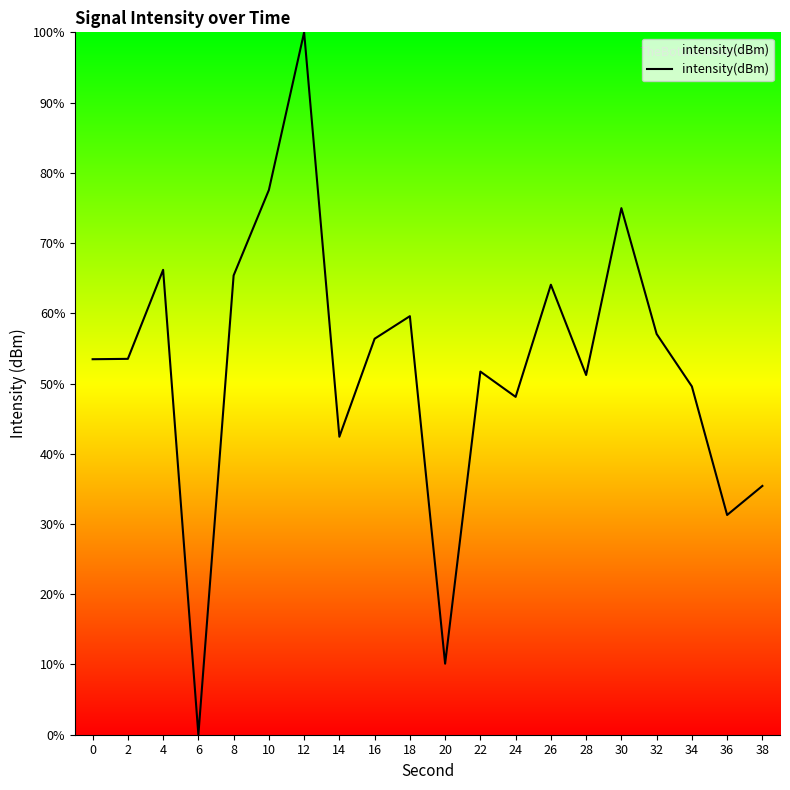

Reading right to left, extract all data points from this chart.

35.4	31.3	49.6	57.1	75.0	51.2	64.1	48.1	51.7	10.1	59.6	56.4	42.4	100.0	77.5	65.4	0.0	66.2	53.5	53.5